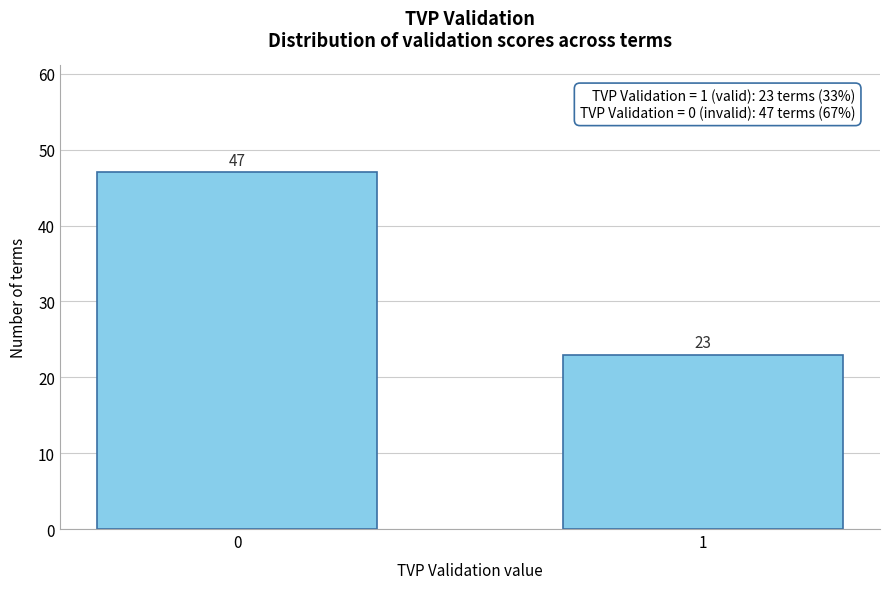

Reading left to right, list all the values displayed in this chart.

47	23